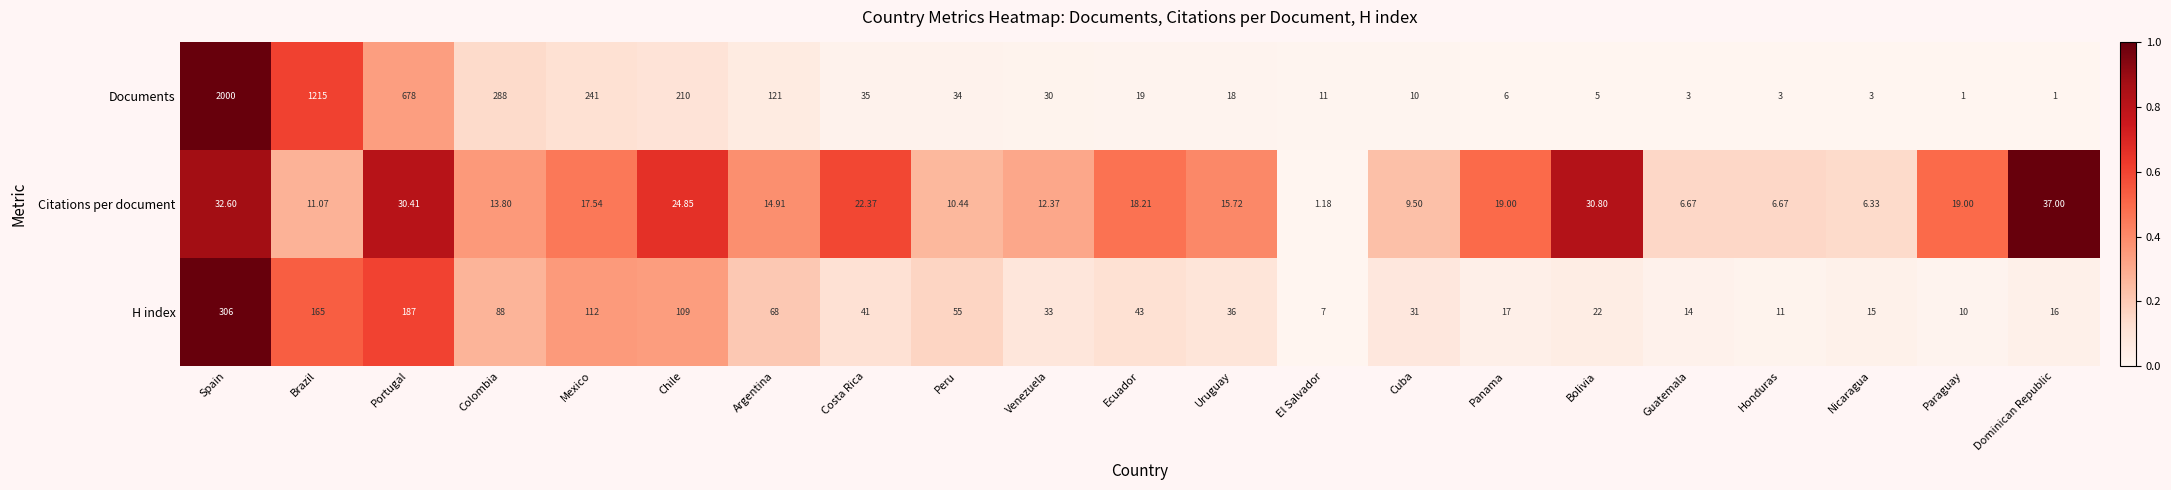

At Ecuador, list the series in order from largest to smallest.

H index, Documents, Citations per document